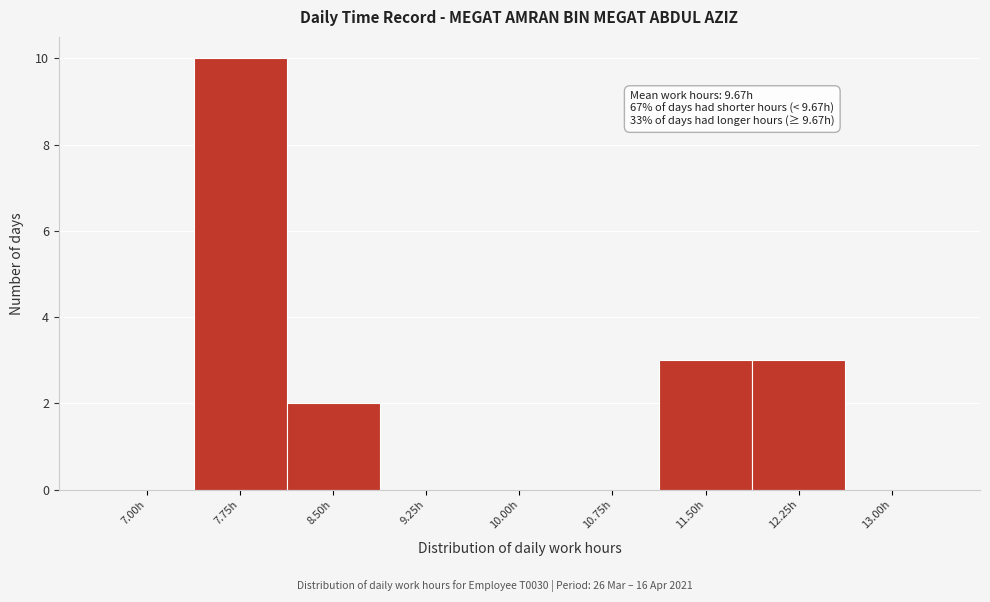

Reading left to right, extract all data points from this chart.

7.00h=0	7.75h=10	8.50h=2	9.25h=0	10.00h=0	10.75h=0	11.50h=3	12.25h=3	13.00h=0